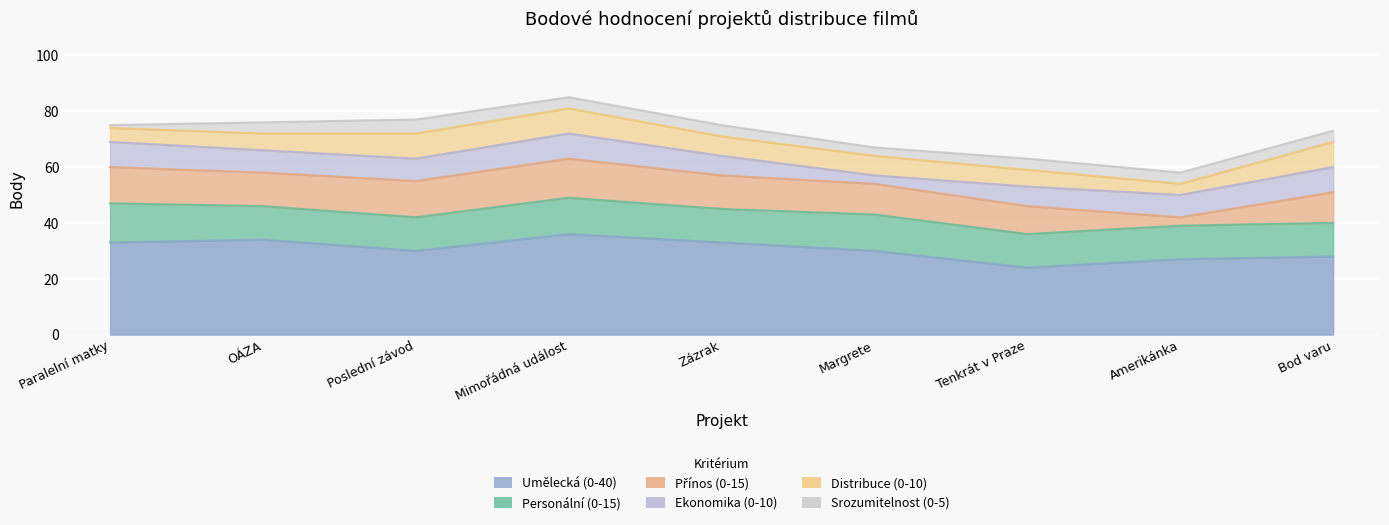

What is the difference between the highest and lowest values at OÁZA?

30